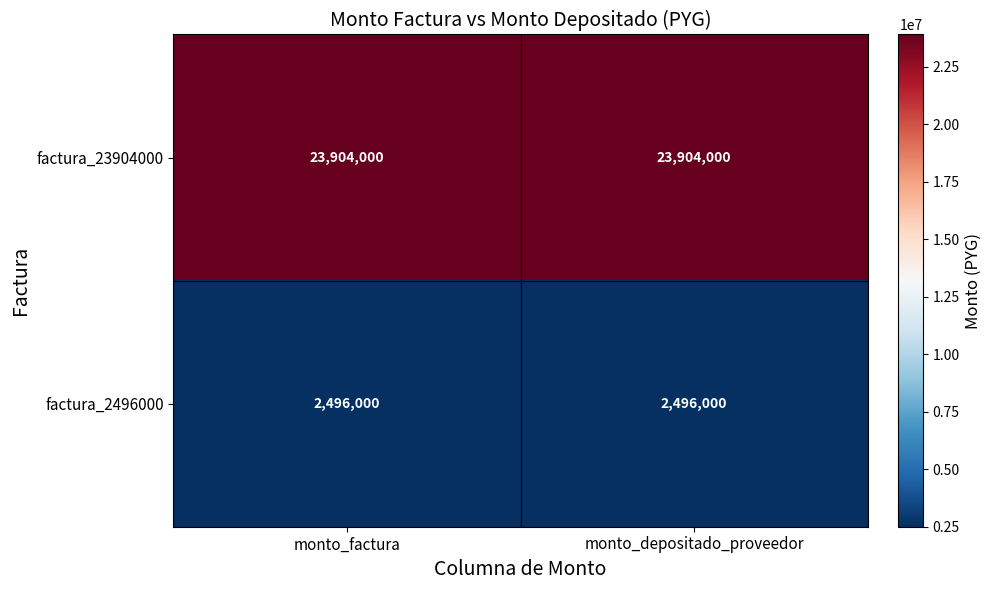

What is the difference between the highest and lowest values at monto_factura?

21408000